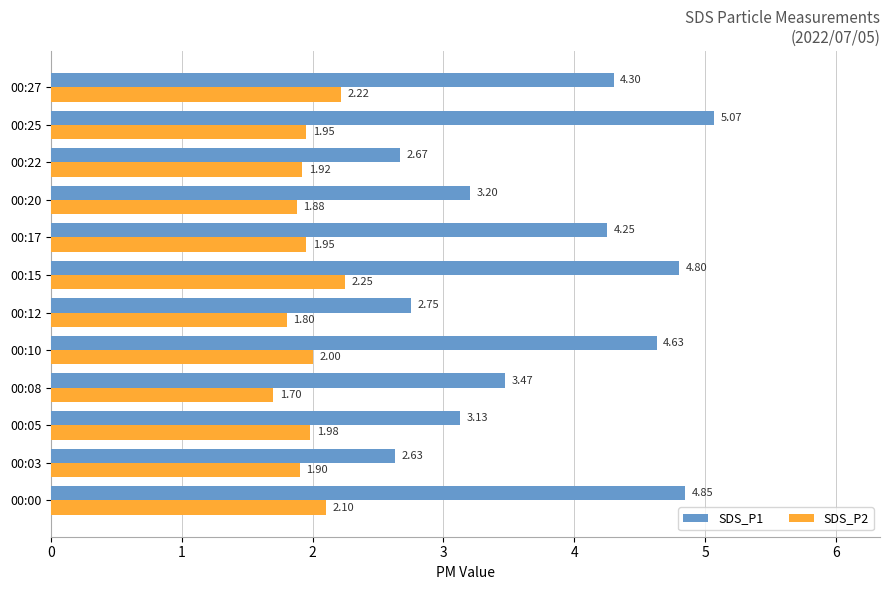

At how many categories does at least one series exceed 4?

6